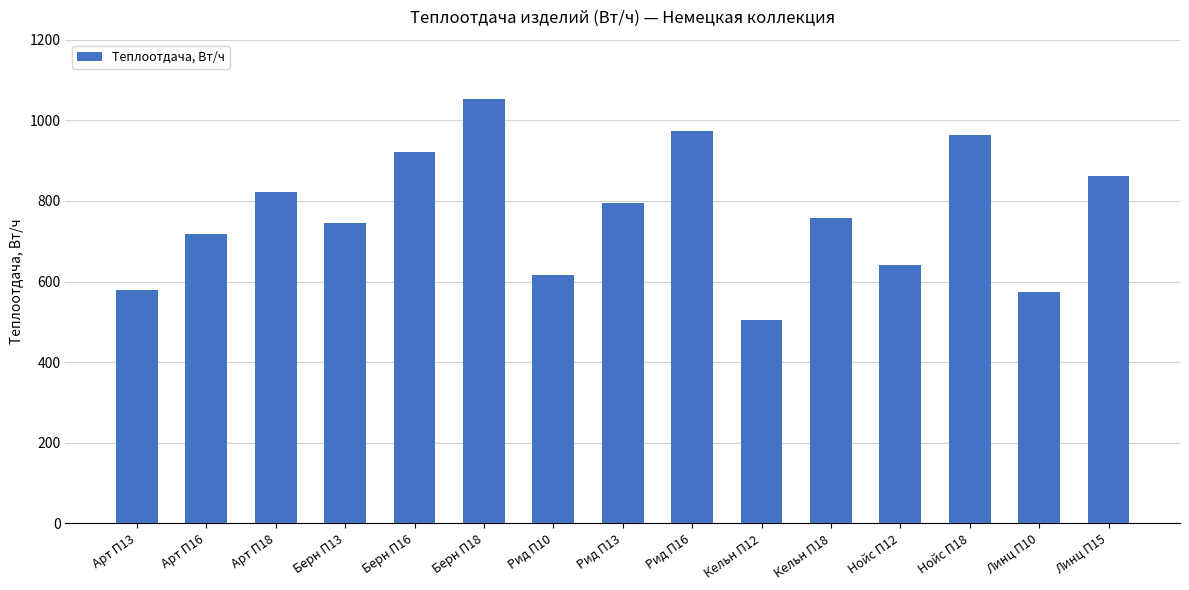

At which label does the data first exceed 757?

Арт П18